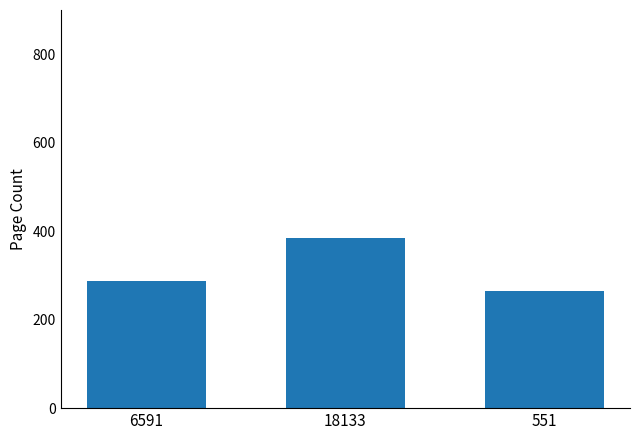

What position from the right is 6591?

3